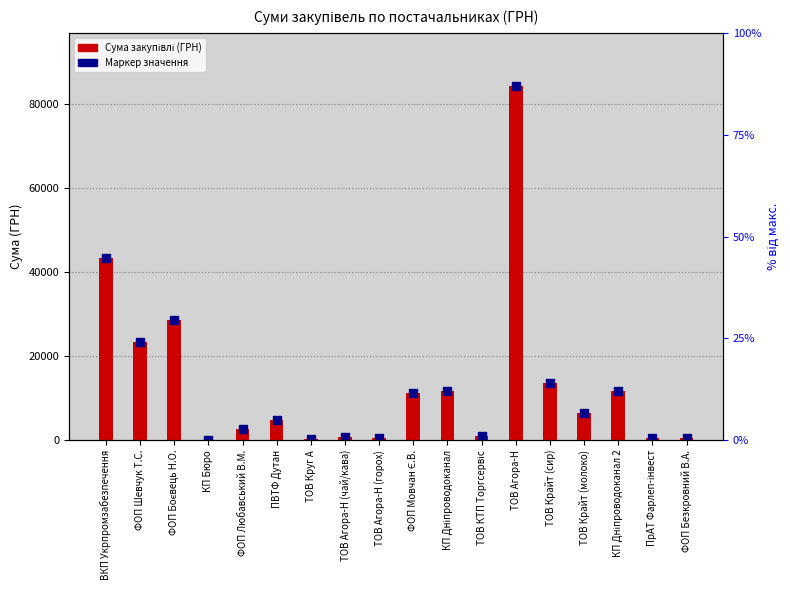

What is the change in value from ВКП Укрпромзабезпечення to ТОВ Крайт (сир)?

-29984.6